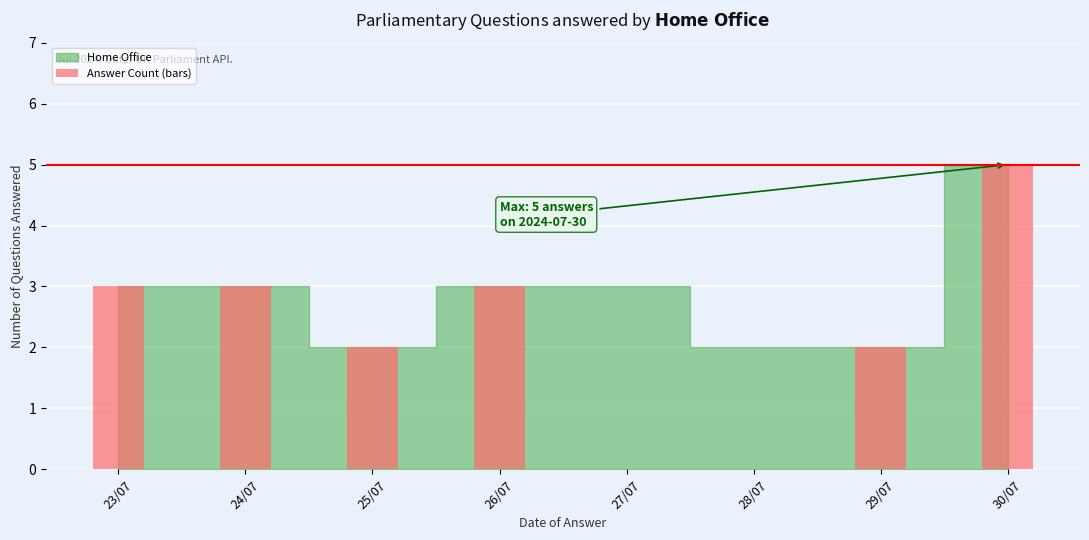

Which has a higher value, 25/07 or 23/07?

23/07